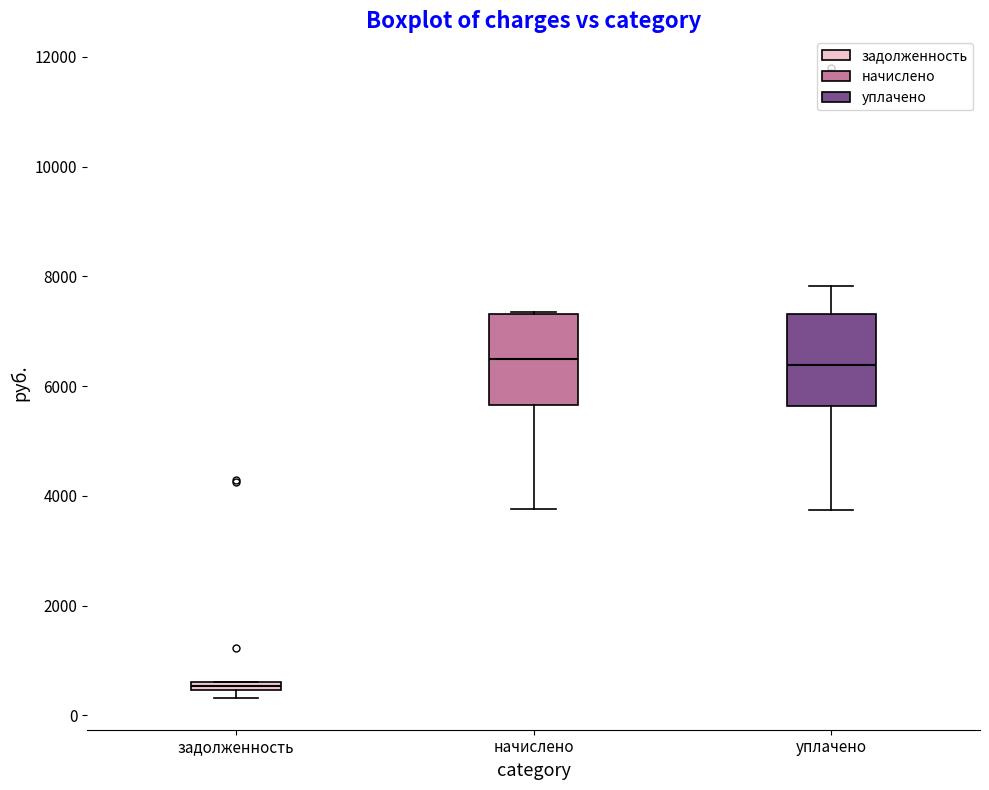

Where does the lower whisker of the box for начислено end on the y-axis? The values are not printed on the chart, so give them approximately, as read against the axis.

3800